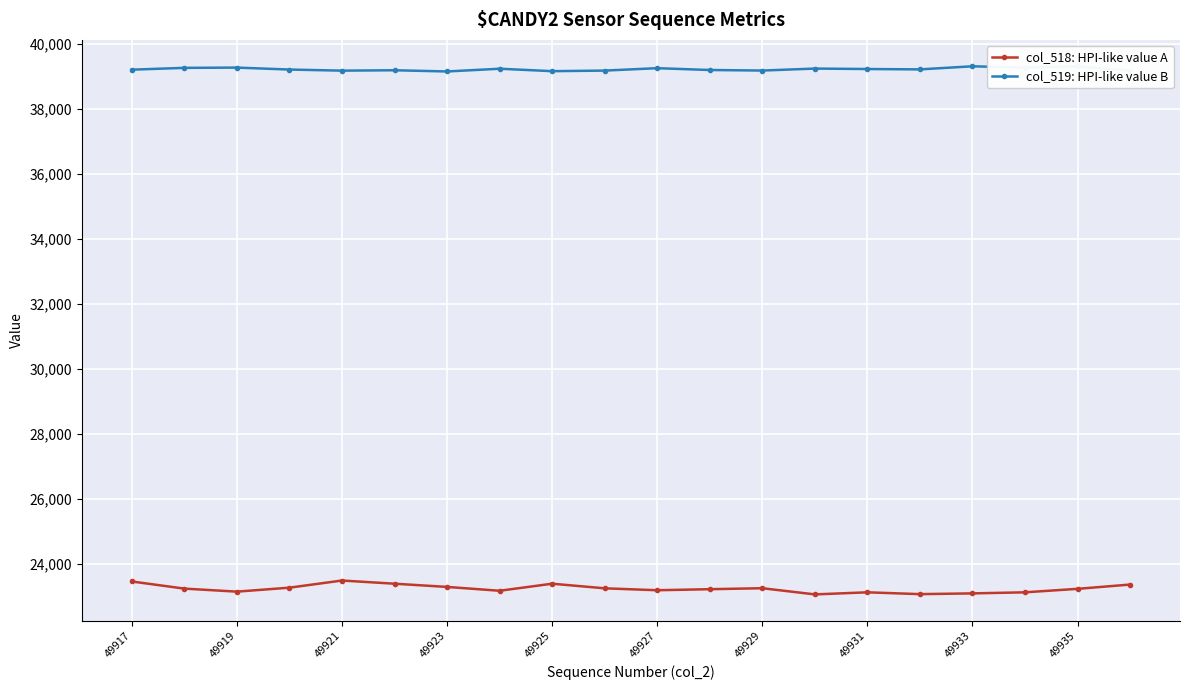

At how many categories does at least one series exceed 32453?

20